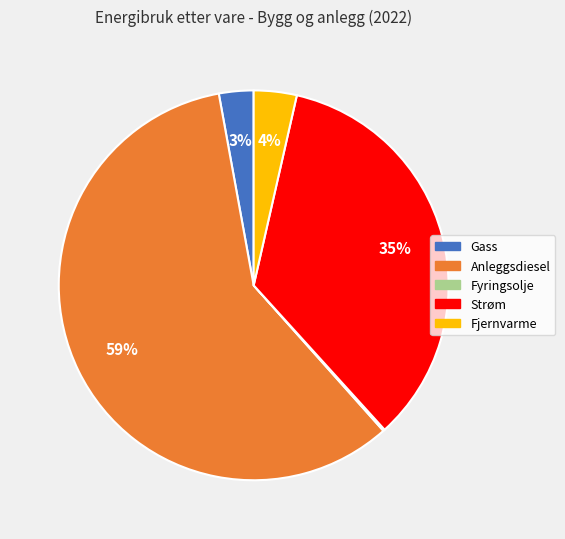

Which category has the biggest portion of the pie?

Anleggsdiesel